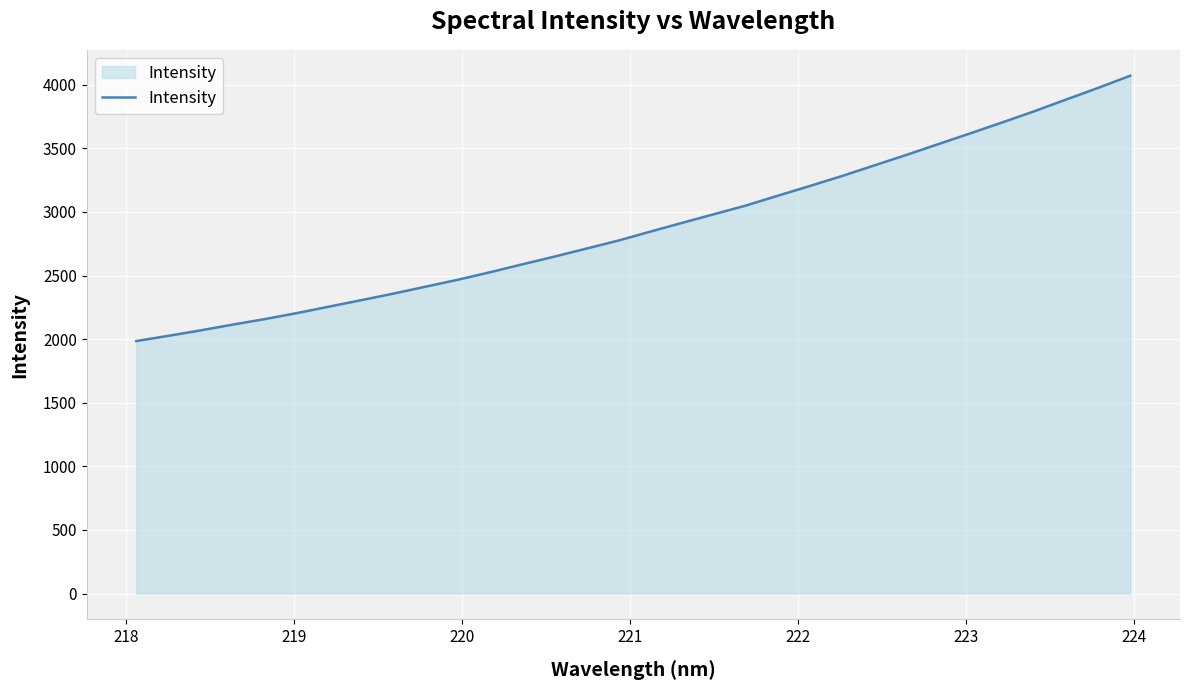

What is the minimum value shown in the chart?

1985.0